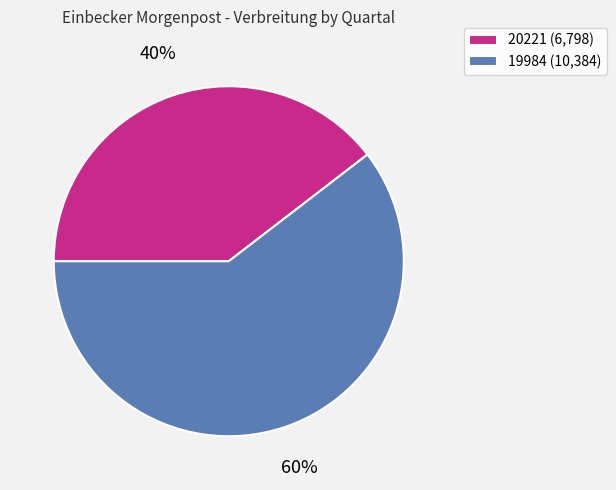

To the nearest percent, what portion does 20221 represent?

40%